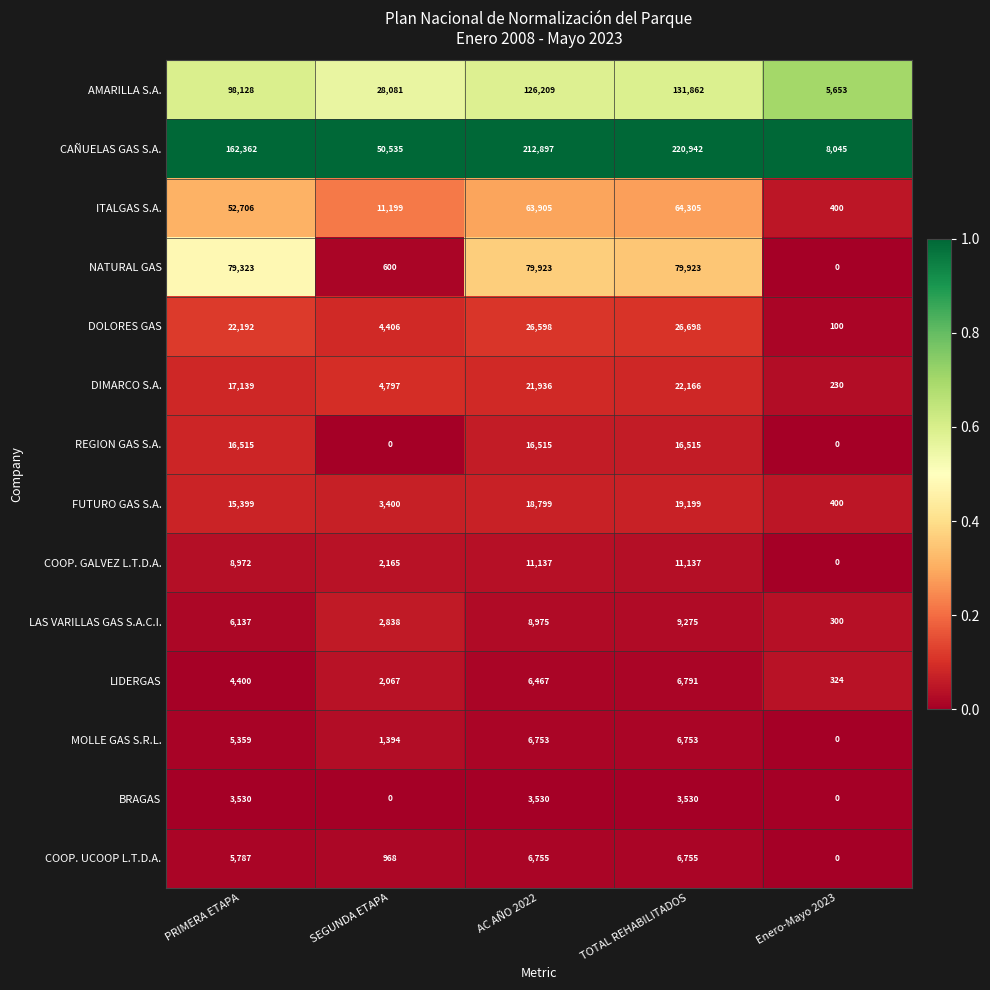

Where is LIDERGAS nearest to the value 3557?

PRIMERA ETAPA